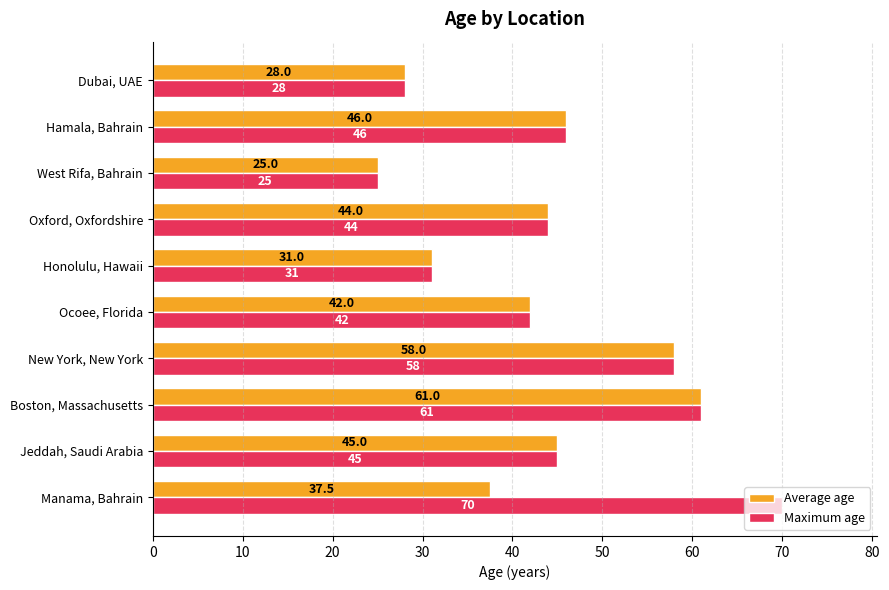

At how many categories does at least one series exceed 56?

3